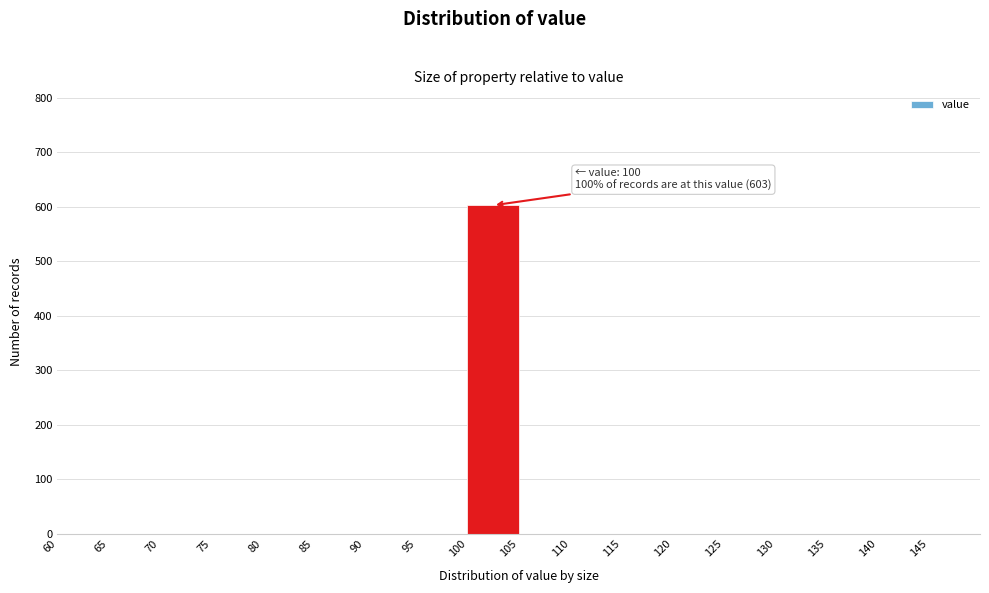

Over which range of the x-axis is the bar tallest?

100 to 105